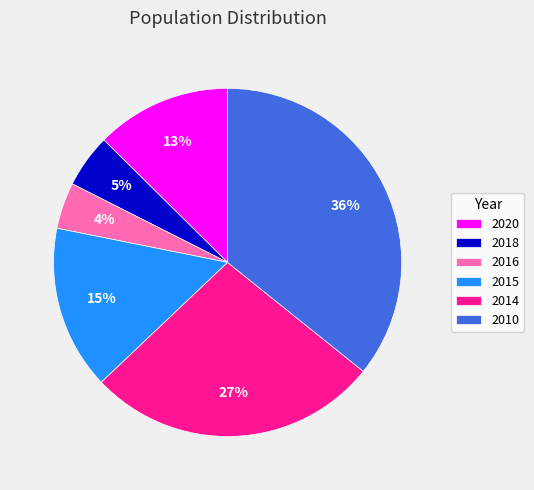

Which slice is the smallest?

2016